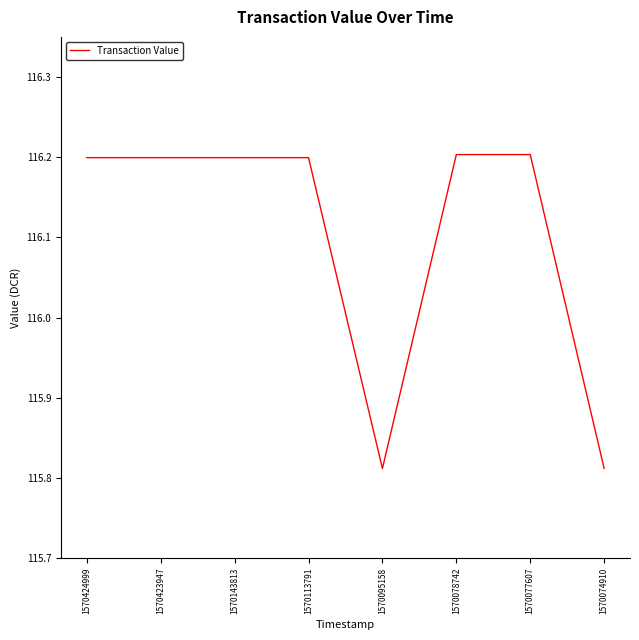

Count the number of data series in this chart.

1